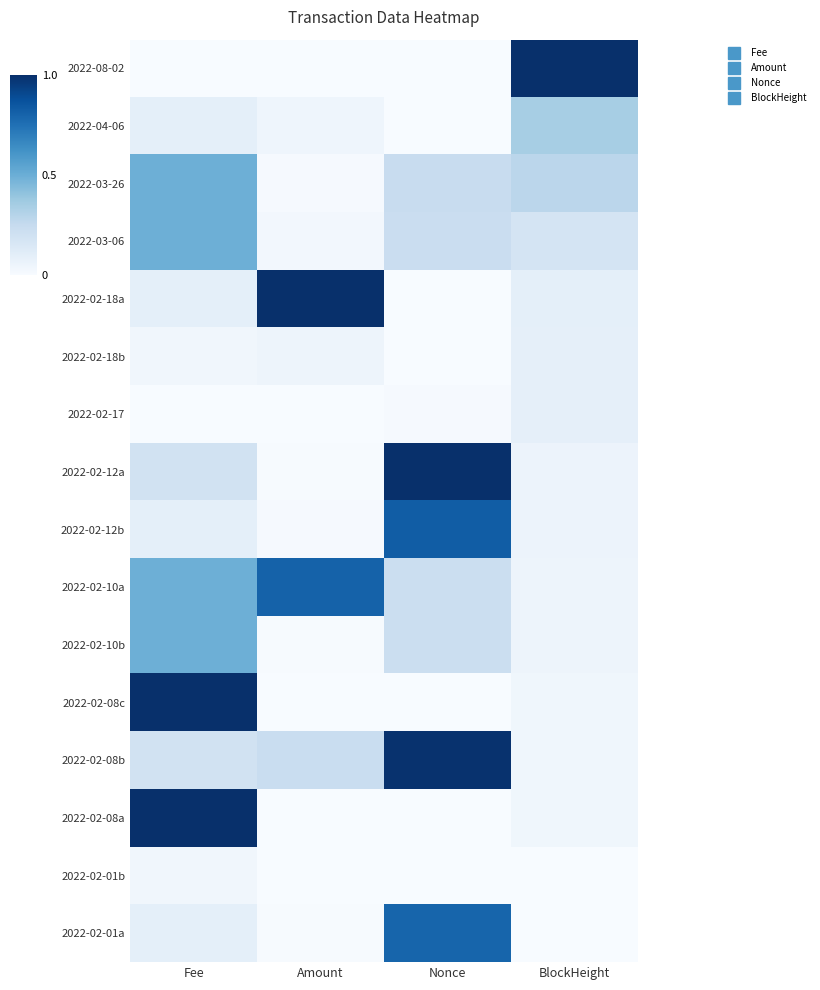

List the series in order of their peak value, highest first.

2022-08-02, 2022-02-18a, 2022-02-12a, 2022-02-08c, 2022-02-08a, 2022-02-08b, 2022-02-12b, 2022-02-10a, 2022-02-01a, 2022-03-26, 2022-03-06, 2022-02-10b, 2022-04-06, 2022-02-18b, 2022-02-17, 2022-02-01b